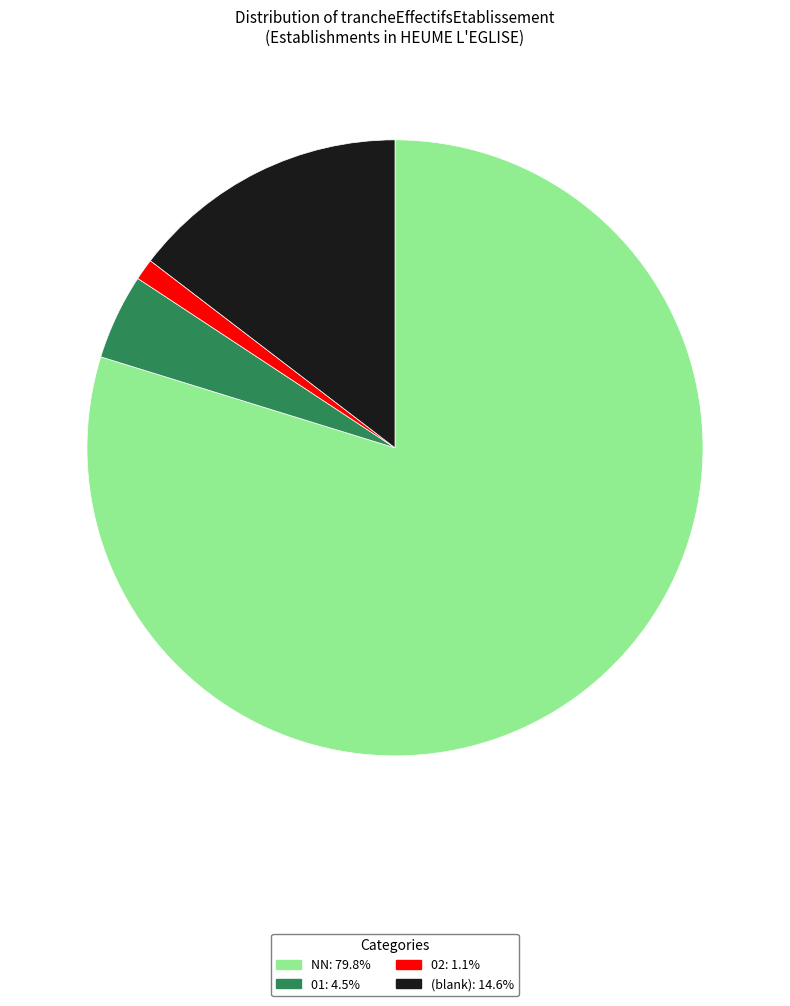

Is there a majority slice in this chart?

Yes